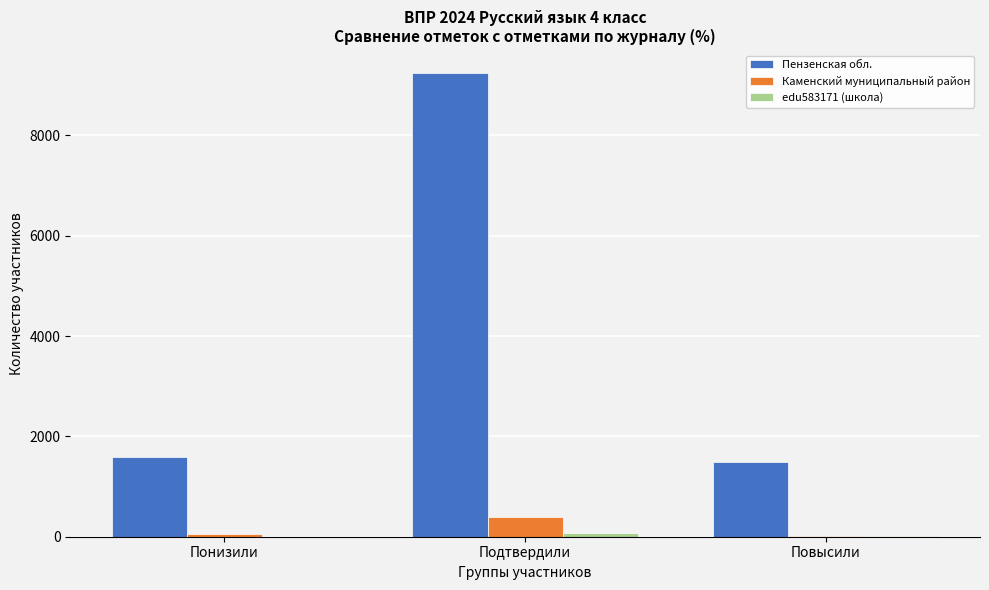

Is it true that Пензенская обл. equals 1598 at Понизили?

True